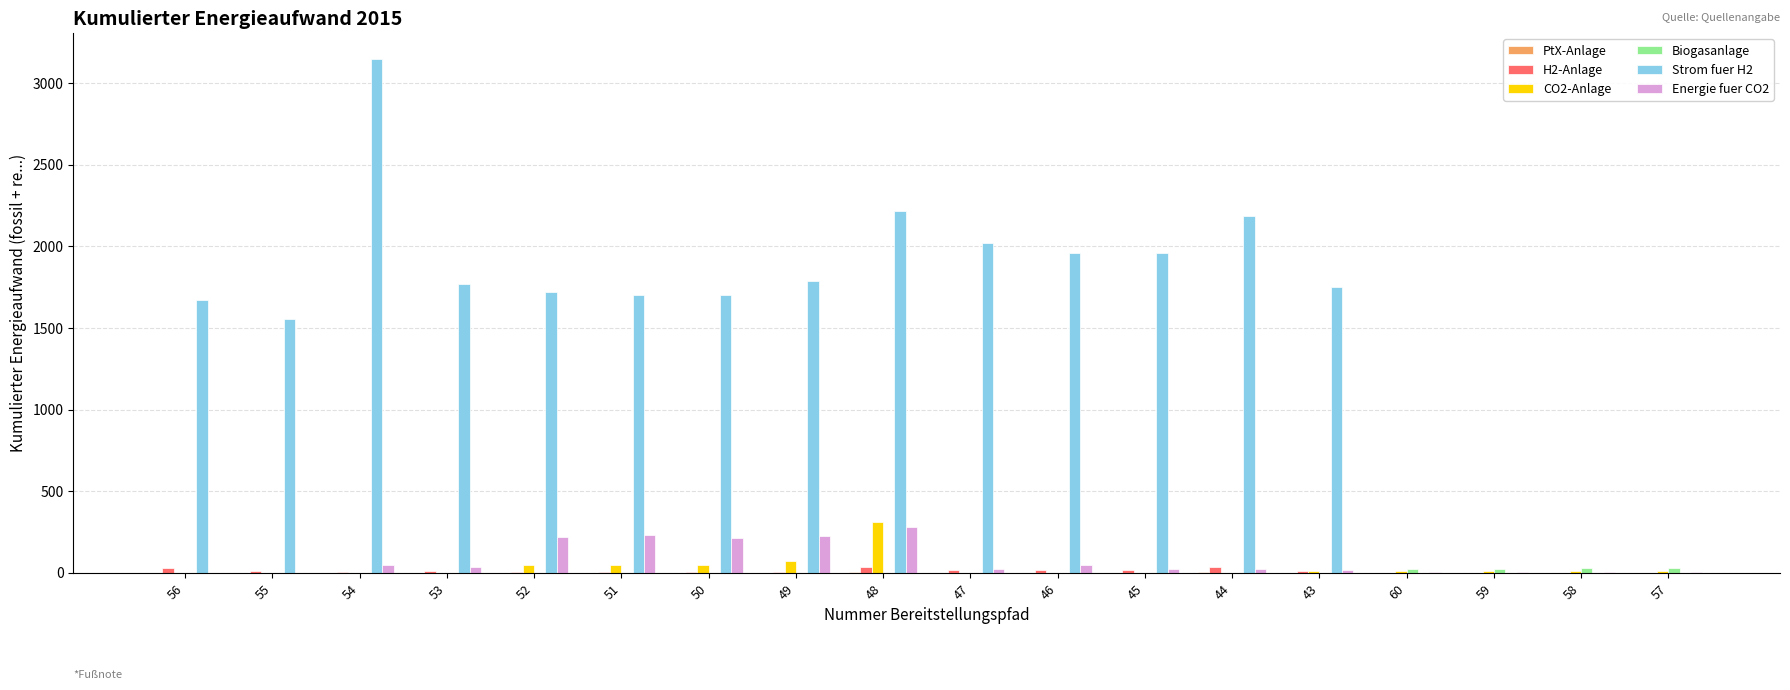

Is the value of Strom fuer H2 at 43 greater than the value of H2-Anlage at 46?

Yes